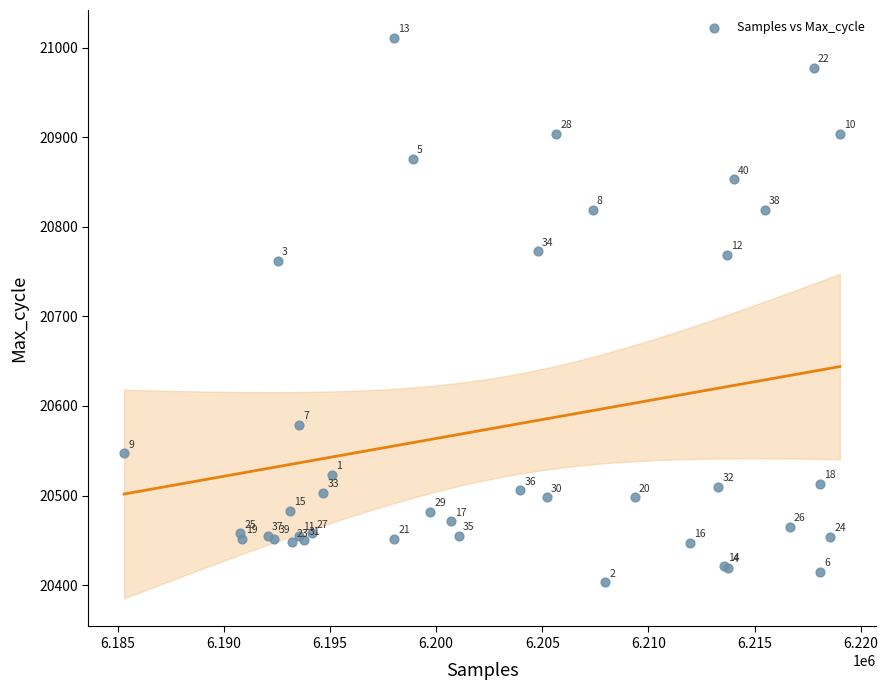

What Y value in the scatter plot is closest to 20707?

20762